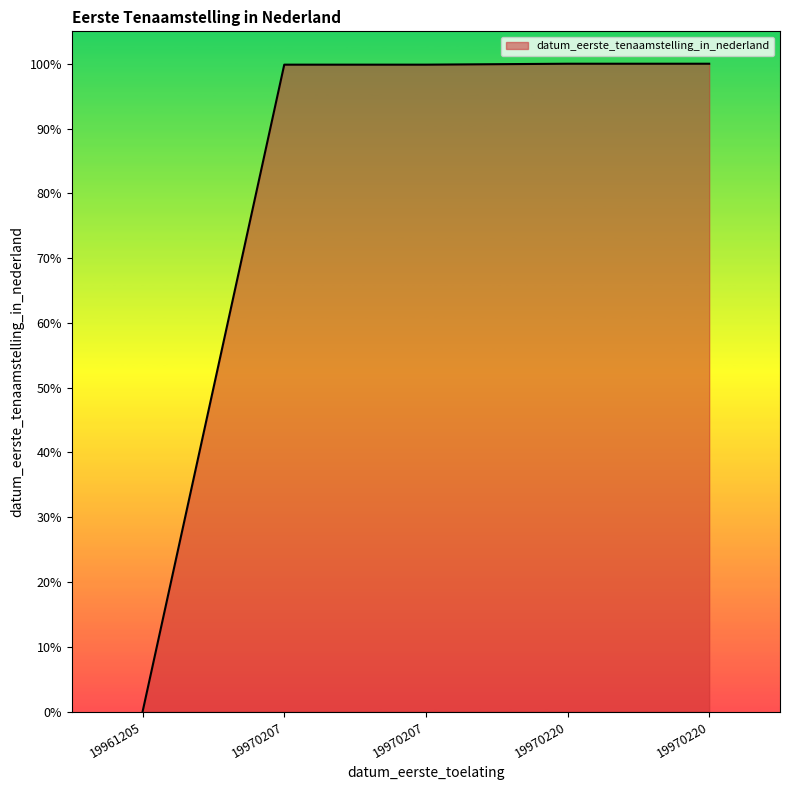

Which label corresponds to the smallest value in the chart?

19961205